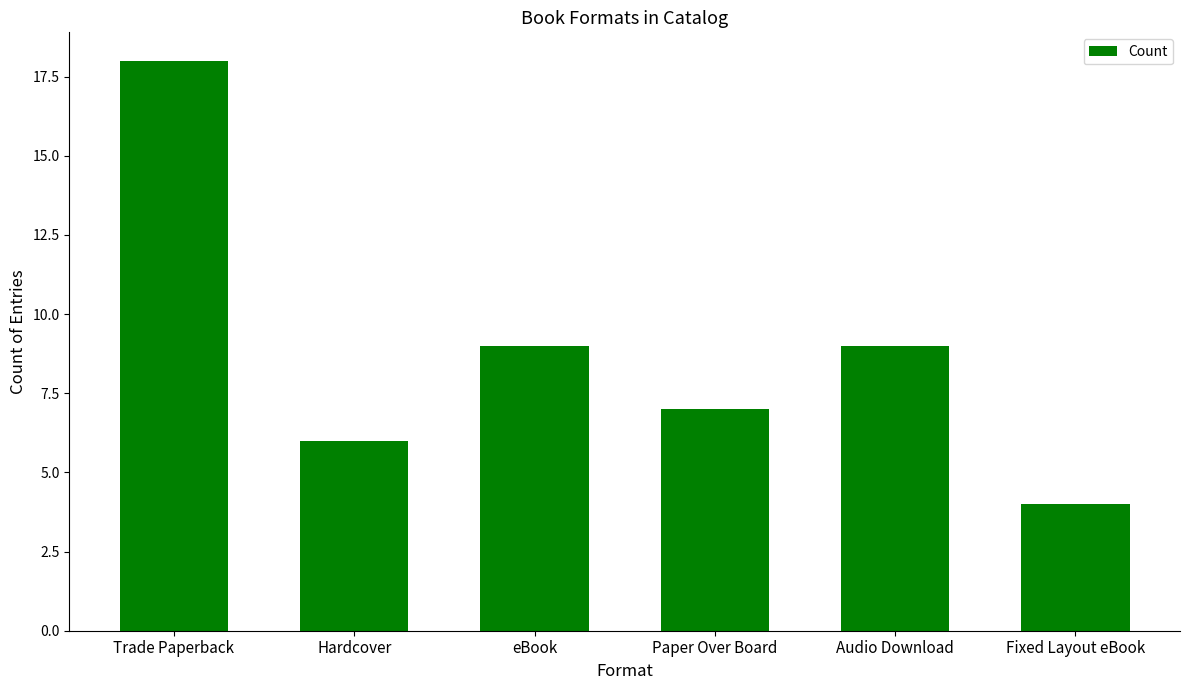

How many series are shown in this chart?

1